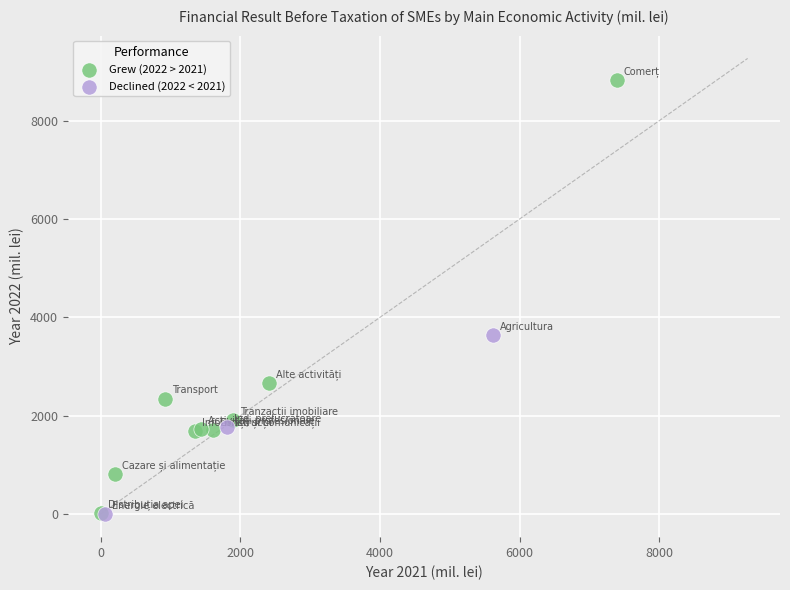

Which series contains the highest Y value?

Grew (2022 > 2021)